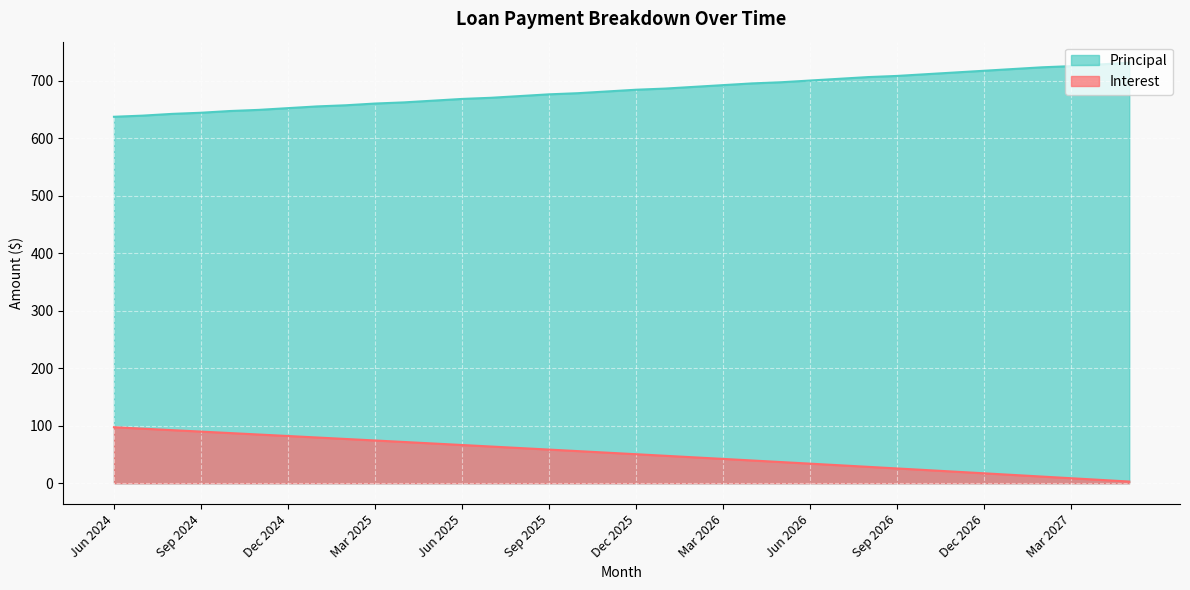

Between Dec 2026 and Apr 2027, which is larger?

Dec 2026